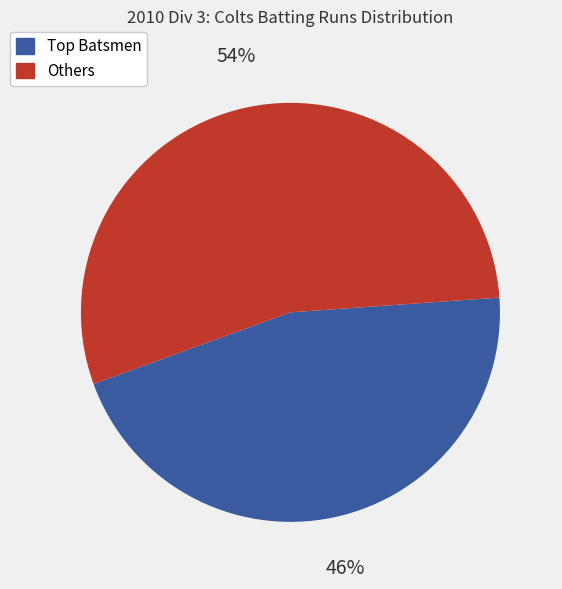

To the nearest percent, what is the average slice percentage?

50%